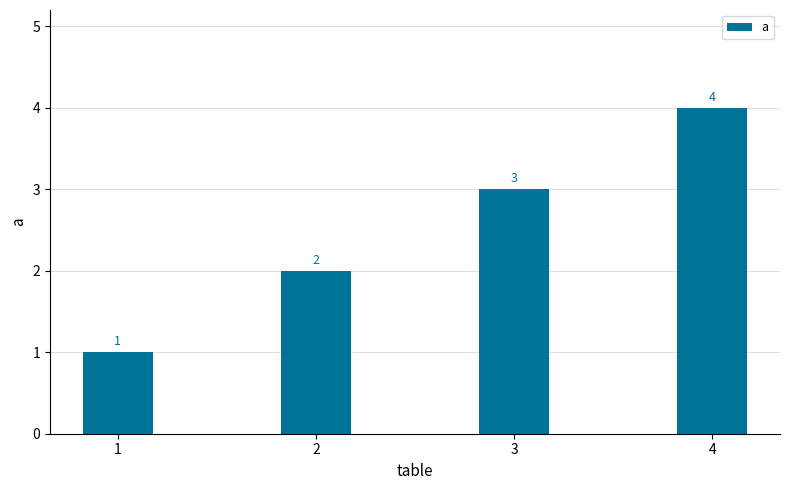

List the labels in order of value, largest first.

4, 3, 2, 1